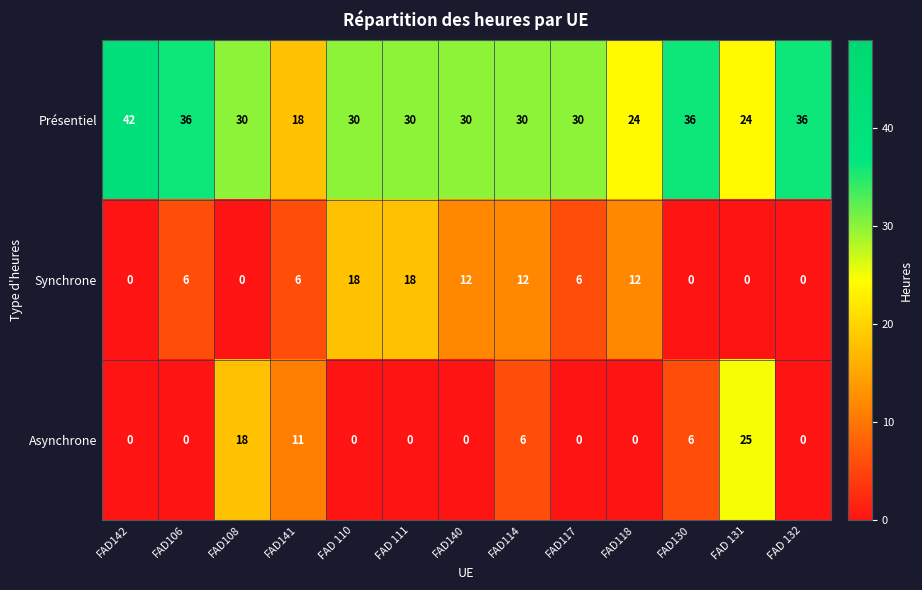

At which category does the chart reach its peak across all series?

FAD142